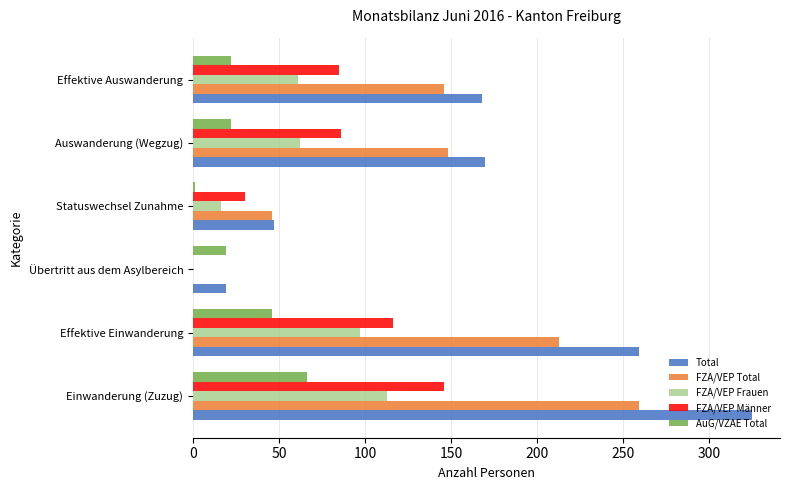

Between Statuswechsel Zunahme and Auswanderung (Wegzug), which series saw the biggest shift?

Total